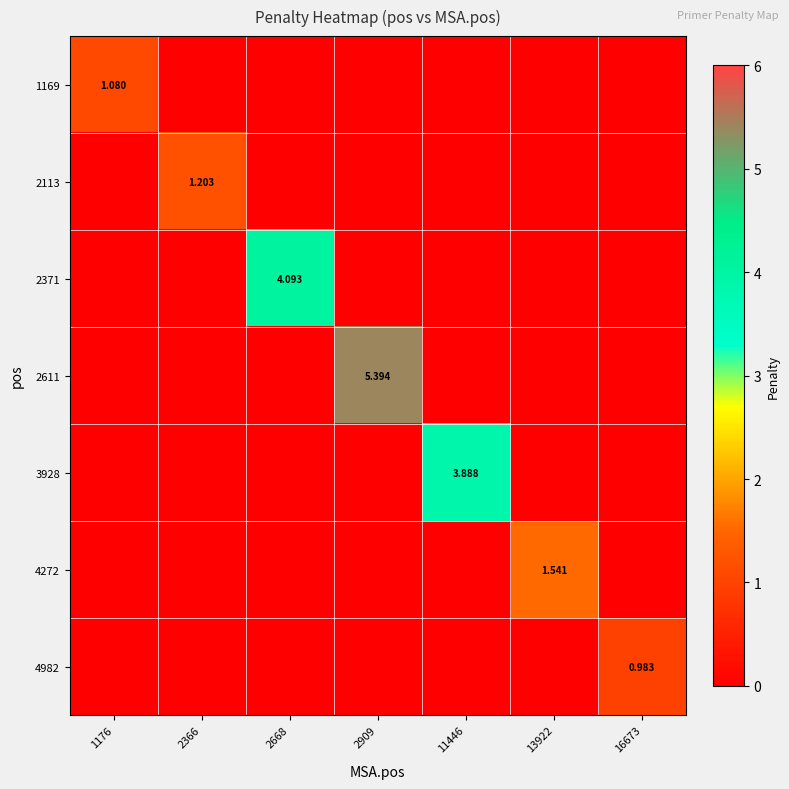

What is the sum of the 3928 values at 2366 and 11446?

3.9